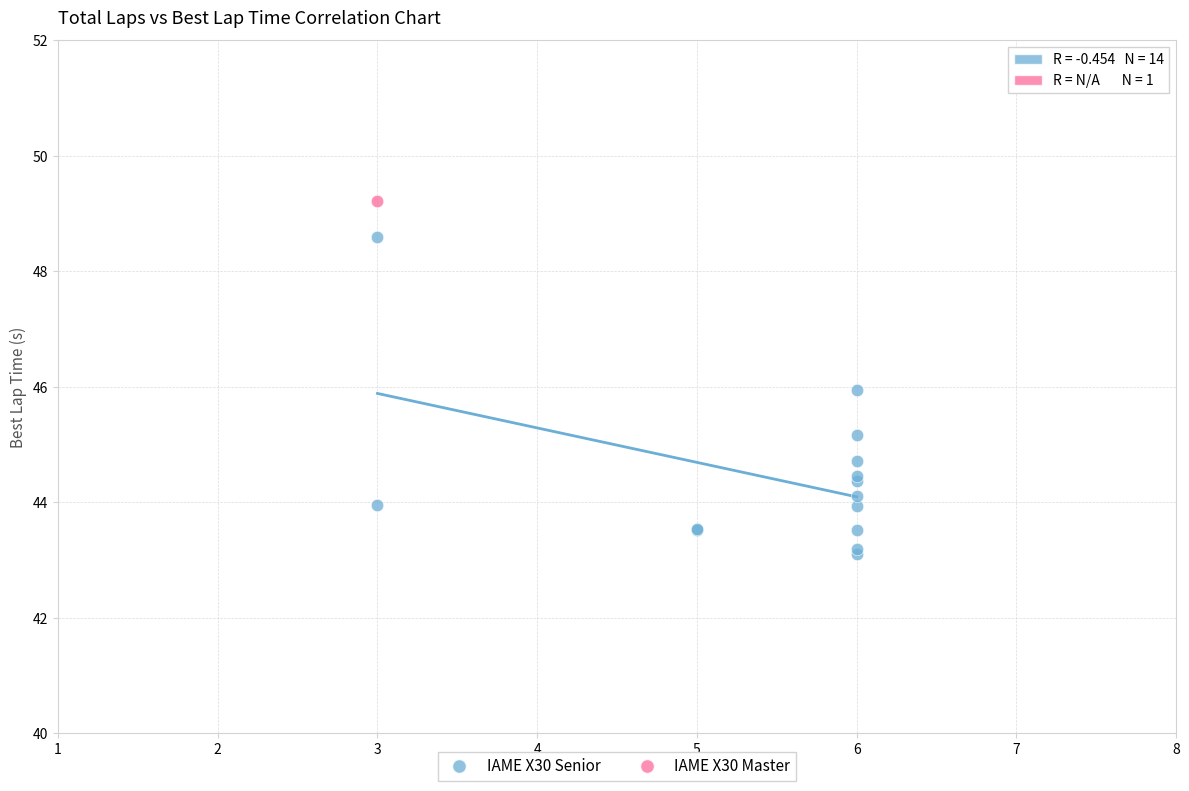

What are all the series names shown in the legend?

IAME X30 Senior, IAME X30 Master